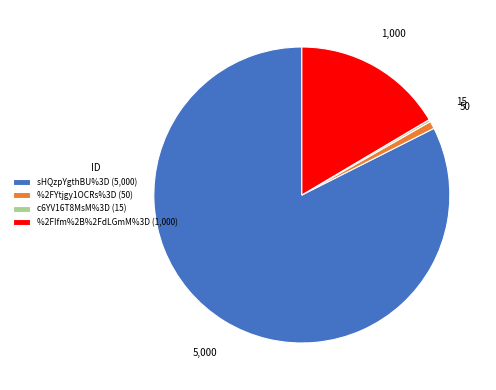

Which has a higher value, sHQzpYgthBU%3D (5,000) or %2FYtjgy1OCRs%3D (50)?

sHQzpYgthBU%3D (5,000)